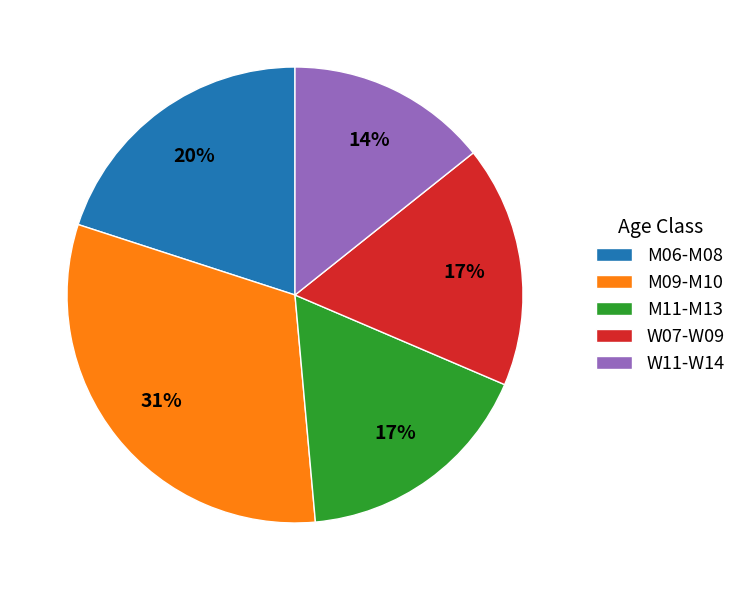

Is there a majority slice in this chart?

No